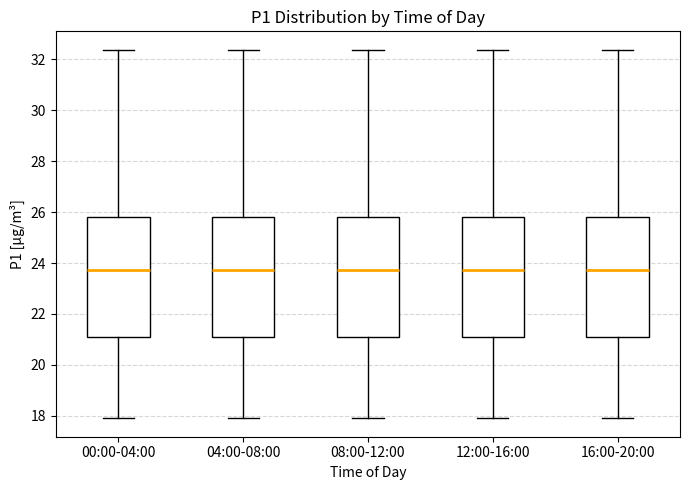

Reading left to right, transcribe this box plot: for each box, give where its median line is, the range the box spans, and where its two whiskers end, as read against the y-axis. The values are not printed on the chart, so give them approximately, as read against the axis.

00:00-04:00: median 23.8, box 21.0 to 25.8, whiskers 18.0 to 32.4
04:00-08:00: median 23.8, box 21.0 to 25.8, whiskers 18.0 to 32.4
08:00-12:00: median 23.8, box 21.0 to 25.8, whiskers 18.0 to 32.4
12:00-16:00: median 23.8, box 21.0 to 25.8, whiskers 18.0 to 32.4
16:00-20:00: median 23.8, box 21.0 to 25.8, whiskers 18.0 to 32.4